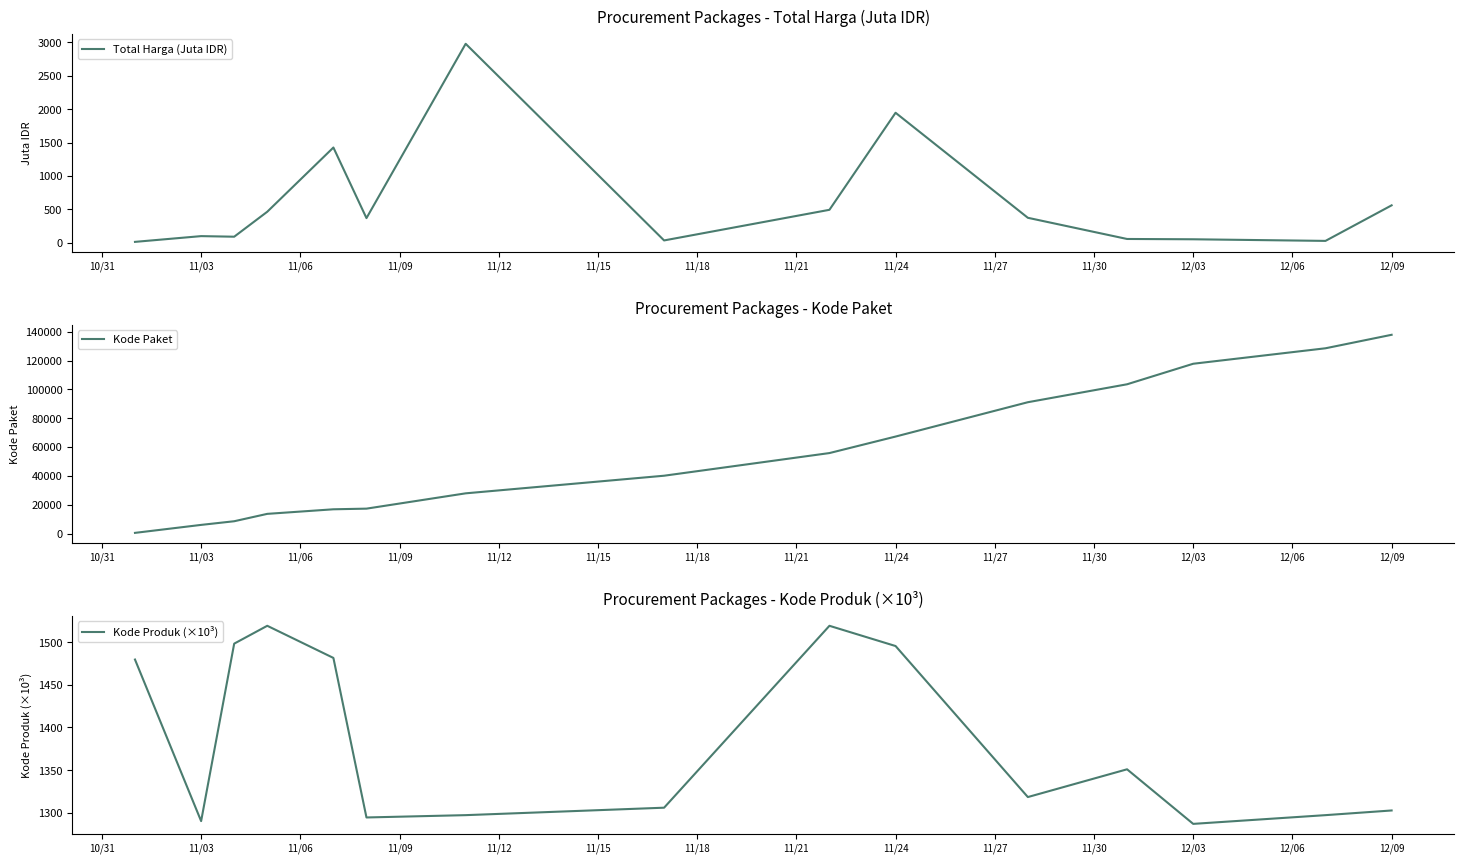

True or false: Kode Paket and Kode Produk (×10³) cross at least once.

True